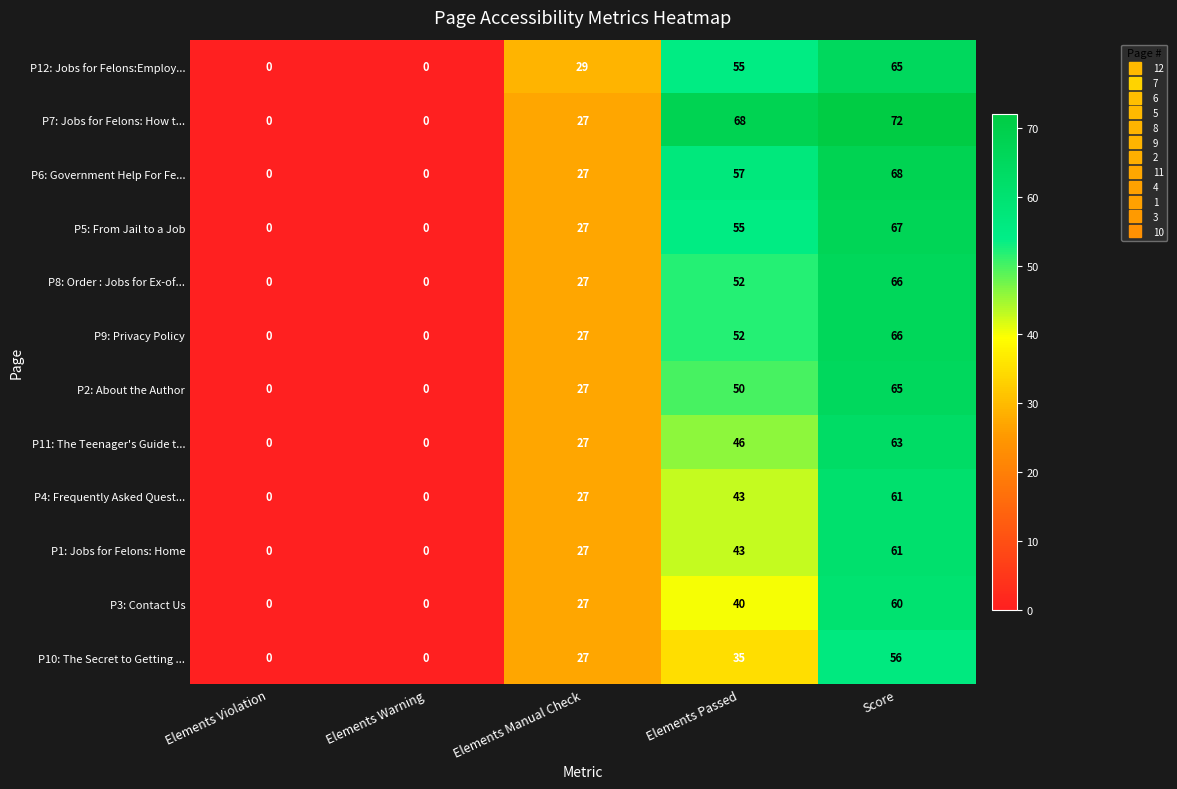

What is the total value across all series at Score?

770